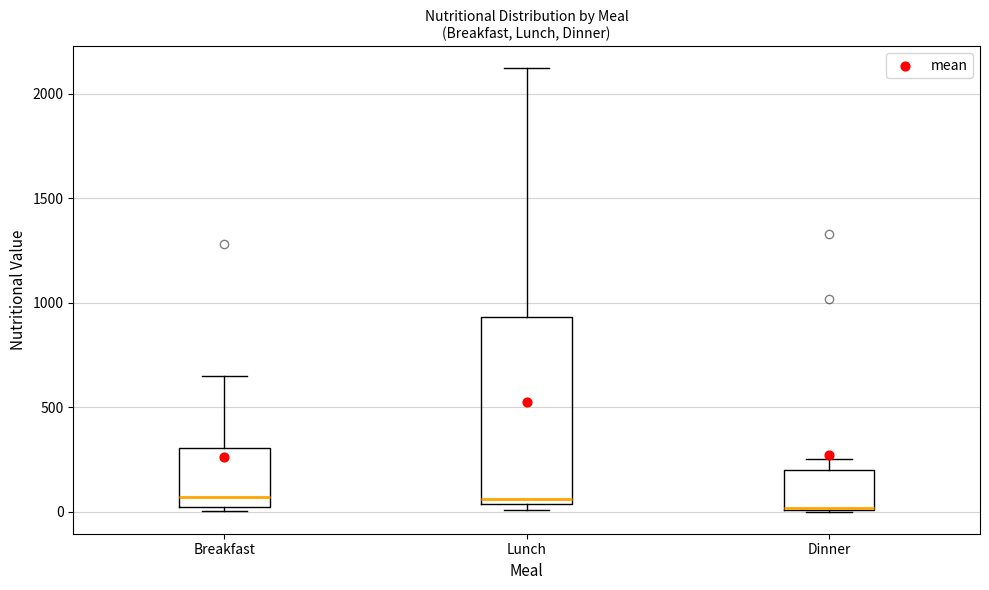

Where is the lower edge of the box for Lunch on the y-axis? The values are not printed on the chart, so give them approximately, as read against the axis.

50